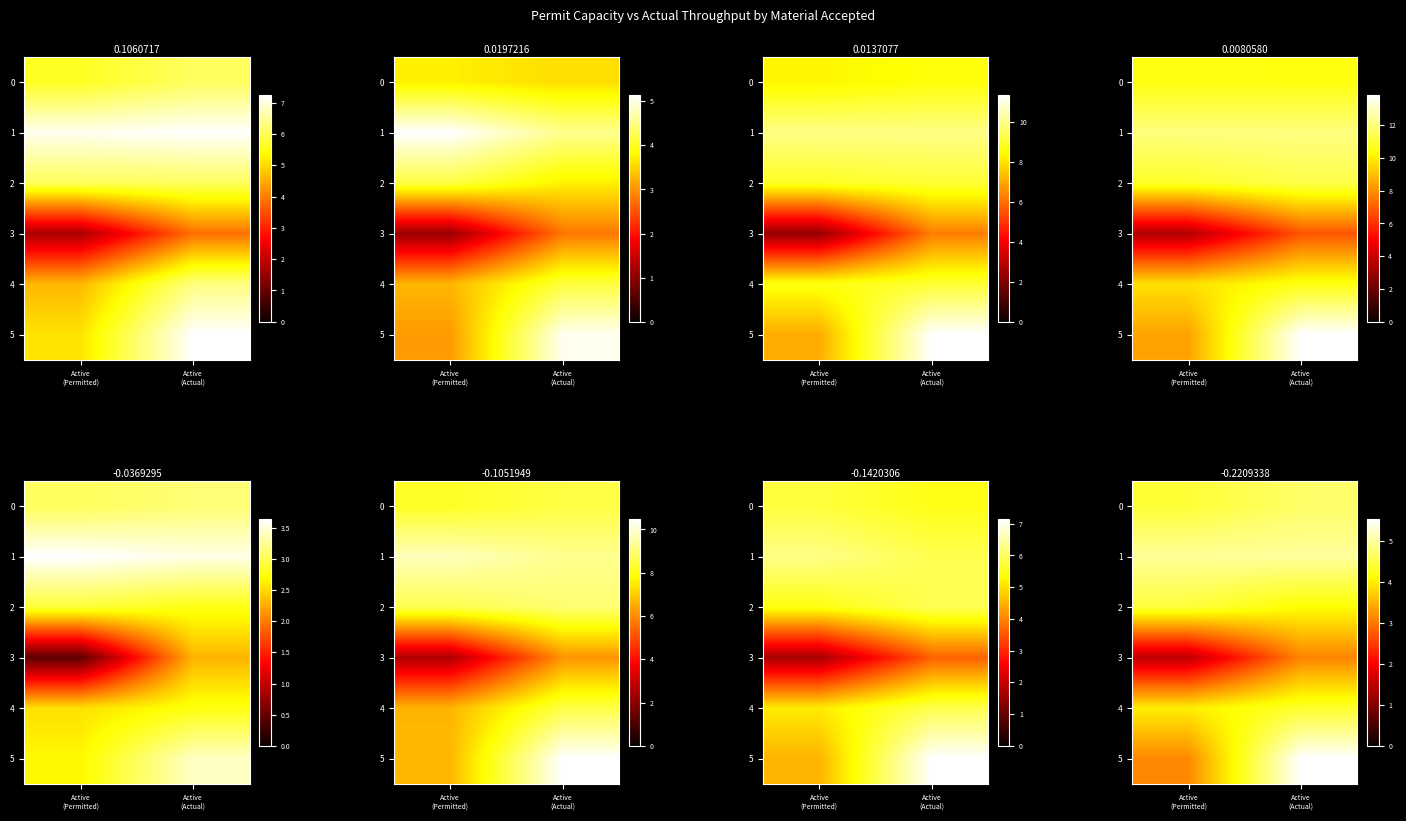

At which label does 4 reach its minimum?

Active (Permitted)